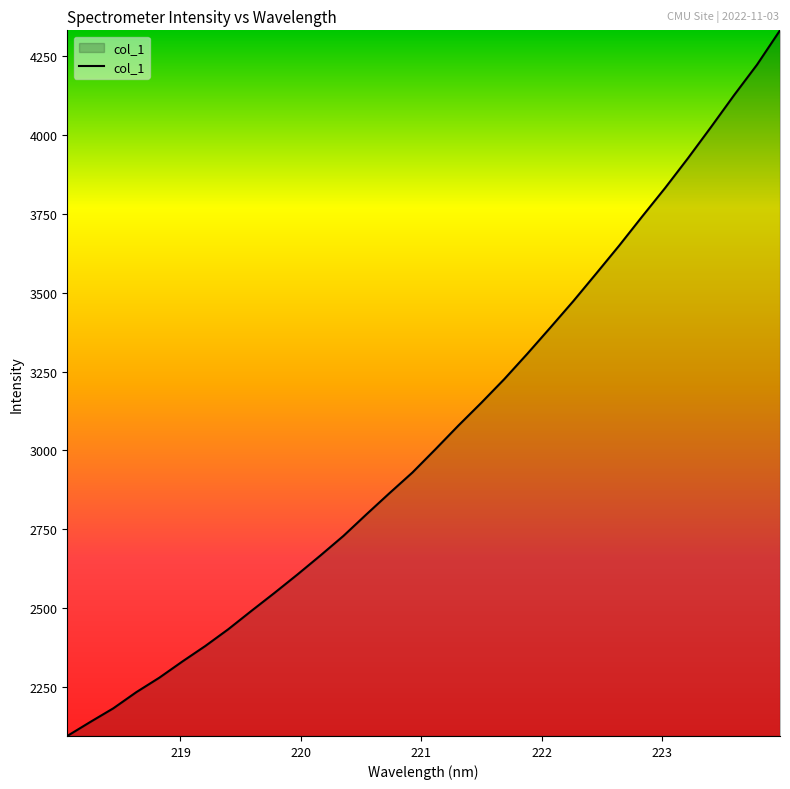

What is the minimum value shown in the chart?

2095.1